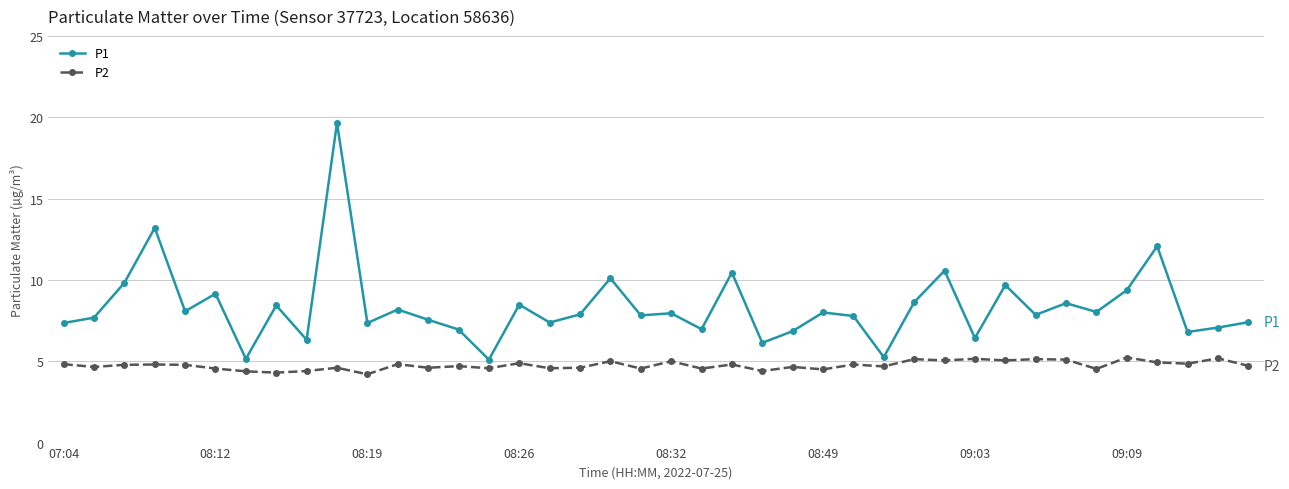

Does the chart have visible grid lines?

Yes